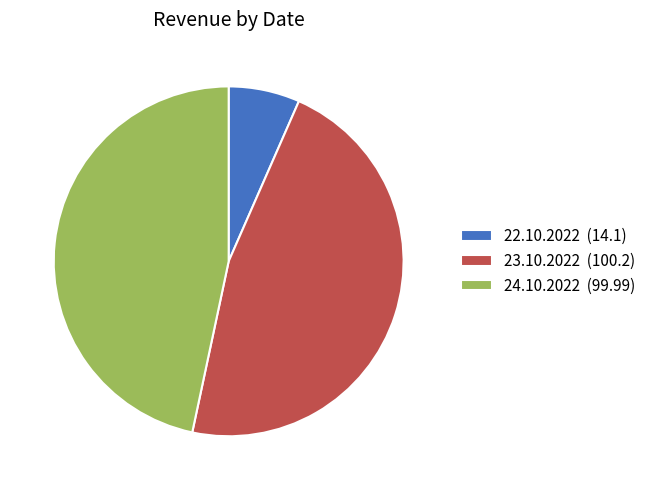

Is the sum of 22.10.2022 (14.1) and 23.10.2022 (100.2) greater than half?

Yes